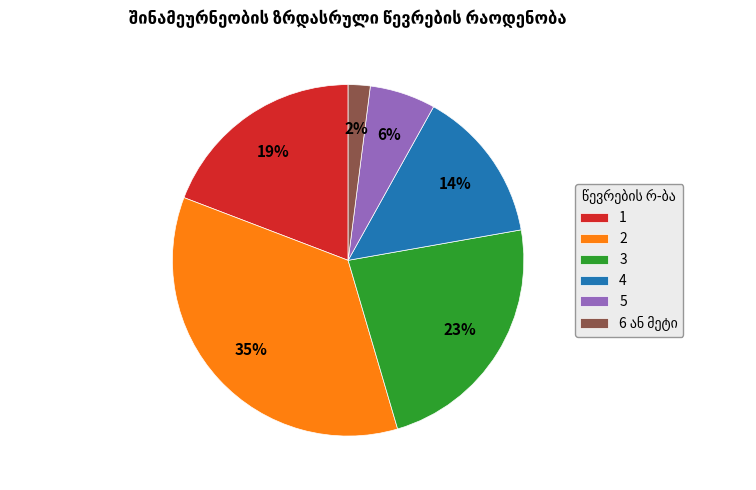

How many slices are in this pie chart?

6